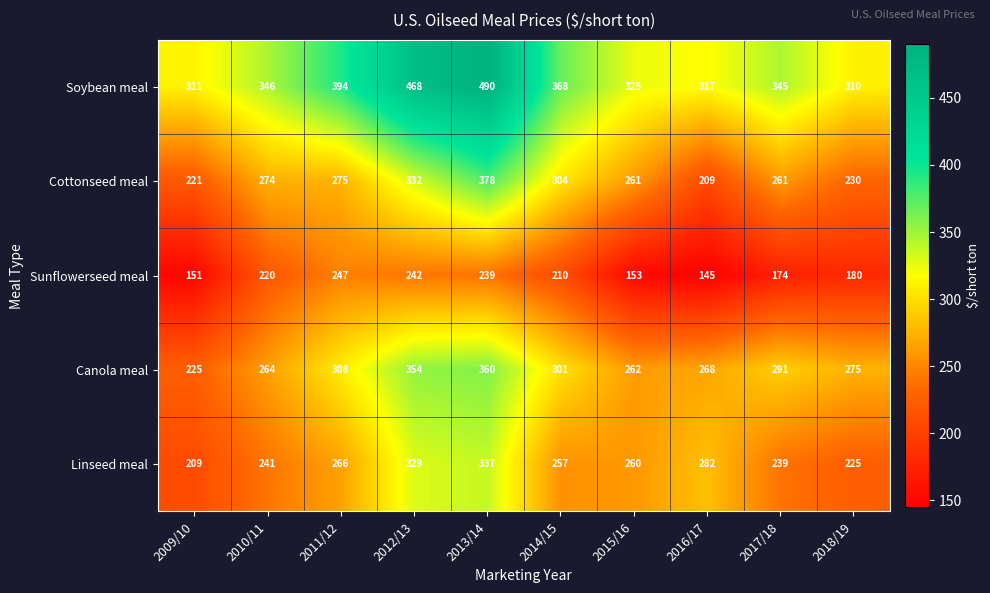

At which label does Sunflowerseed meal first exceed 210?

2010/11